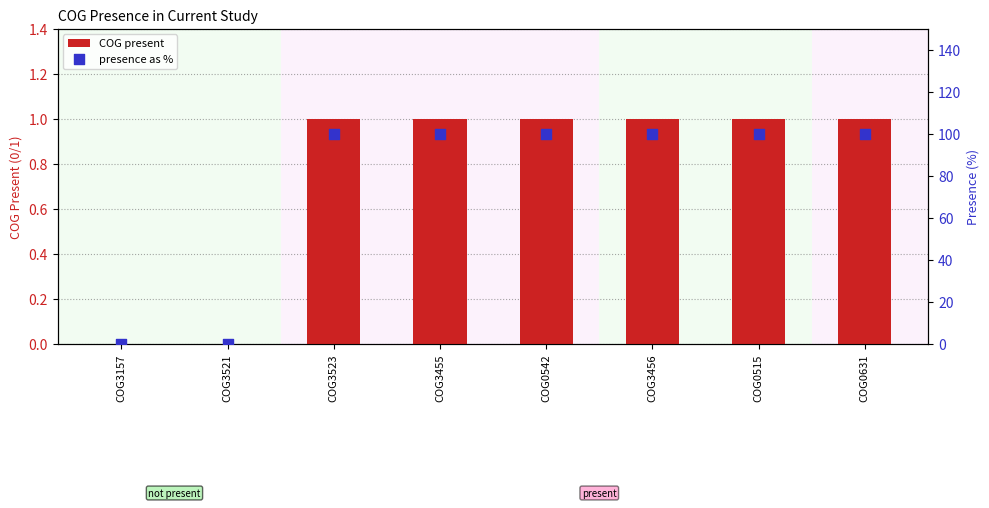

What are all the series names shown in the legend?

COG present, presence as %